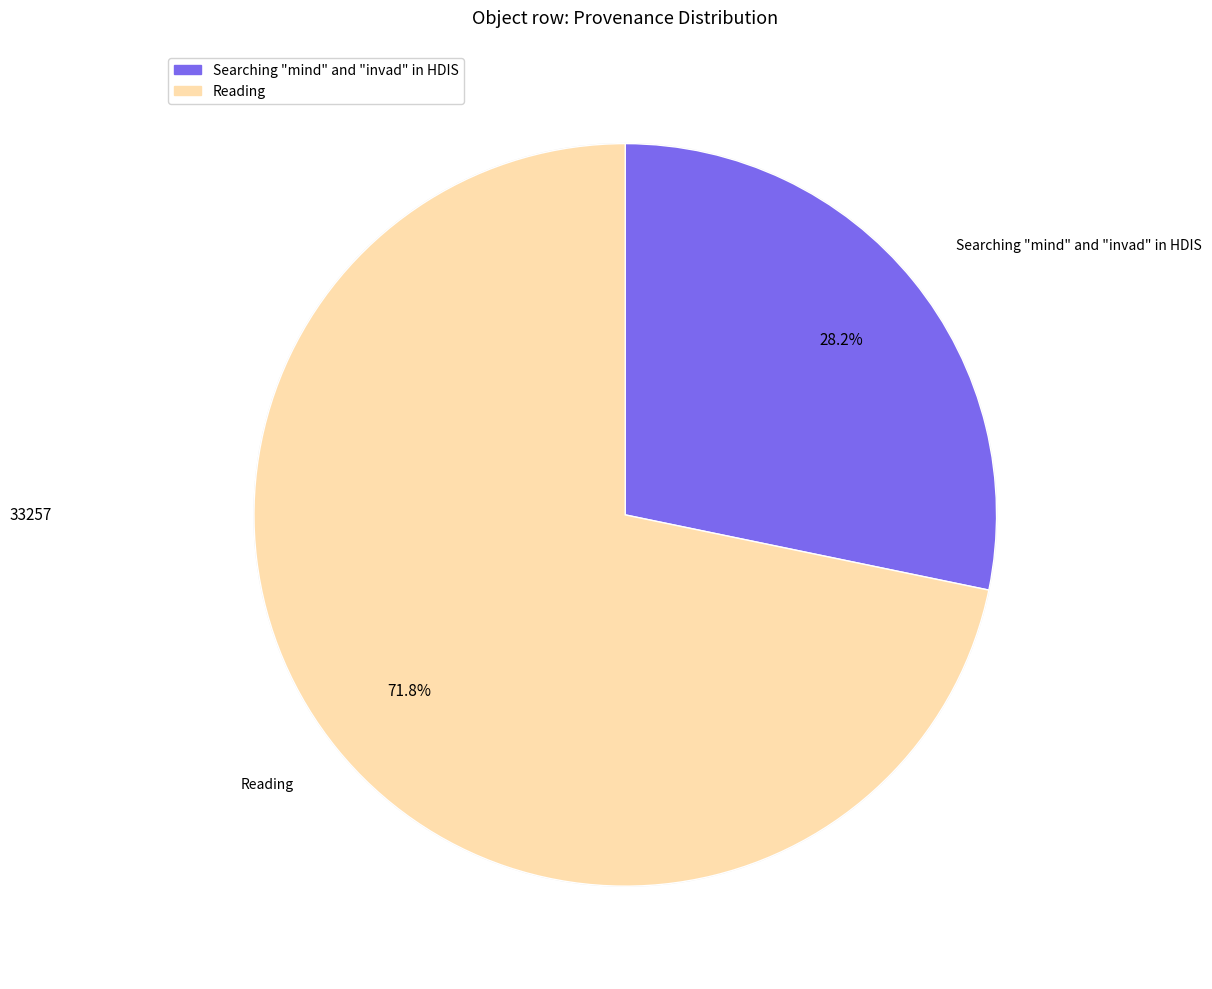

Is it true that Reading is 72% of the pie?

True